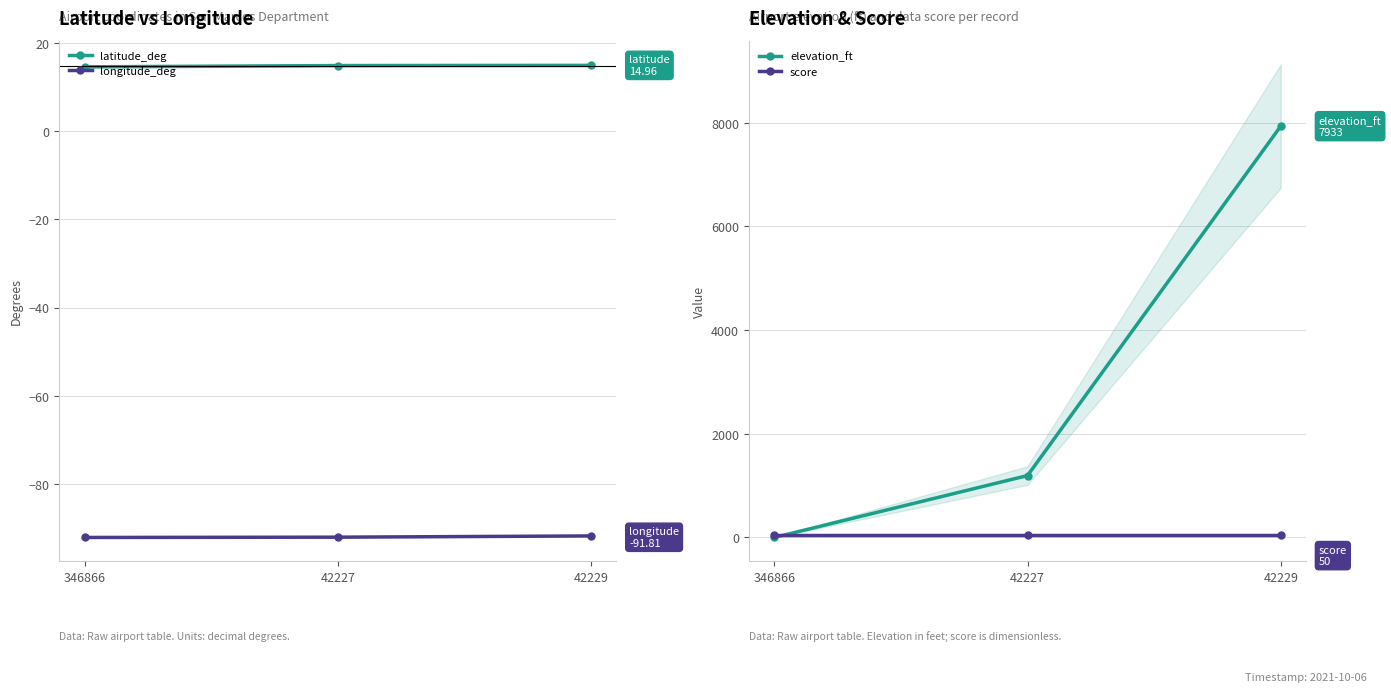

What is the sum of all latitude_deg values?

44.5